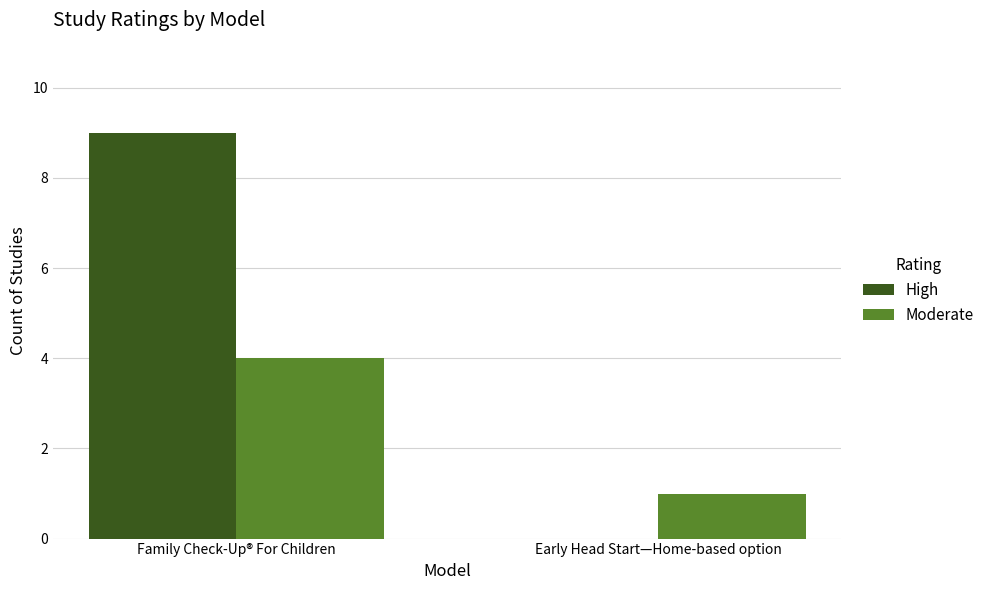

Count the Moderate values in the range 1 to 4.

2